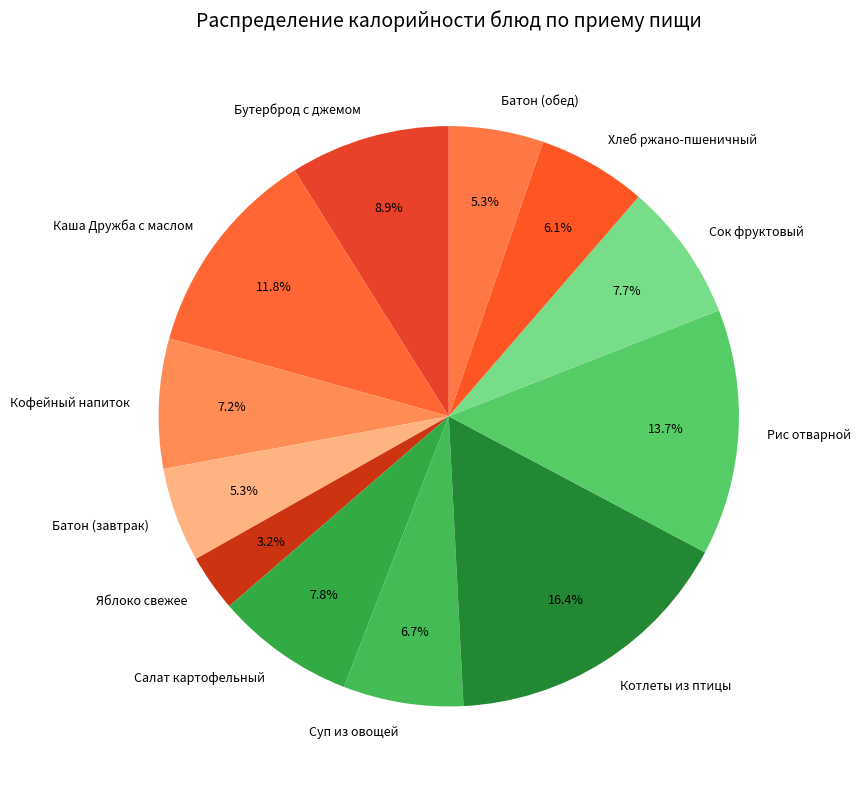

To the nearest percent, what is the combined percentage of Бутерброд с джемом and Суп из овощей?

16%